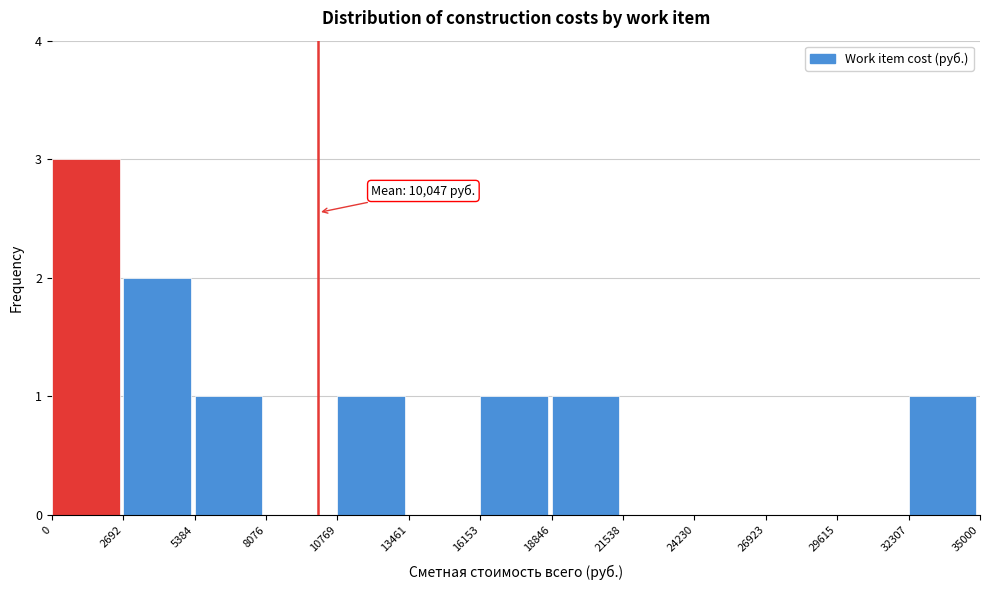

Over which range of the x-axis is the bar tallest?

0 to 2692